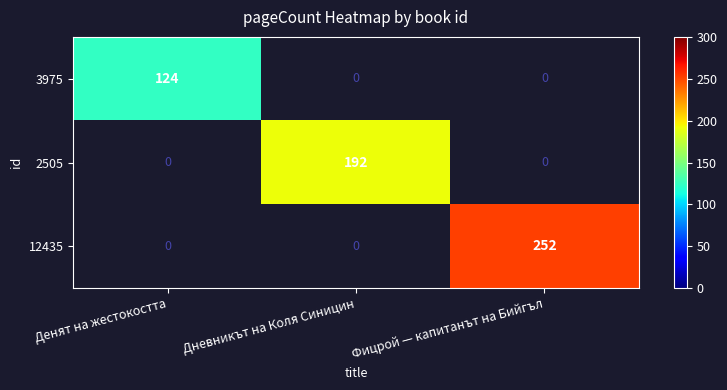

How many series are shown in this chart?

3